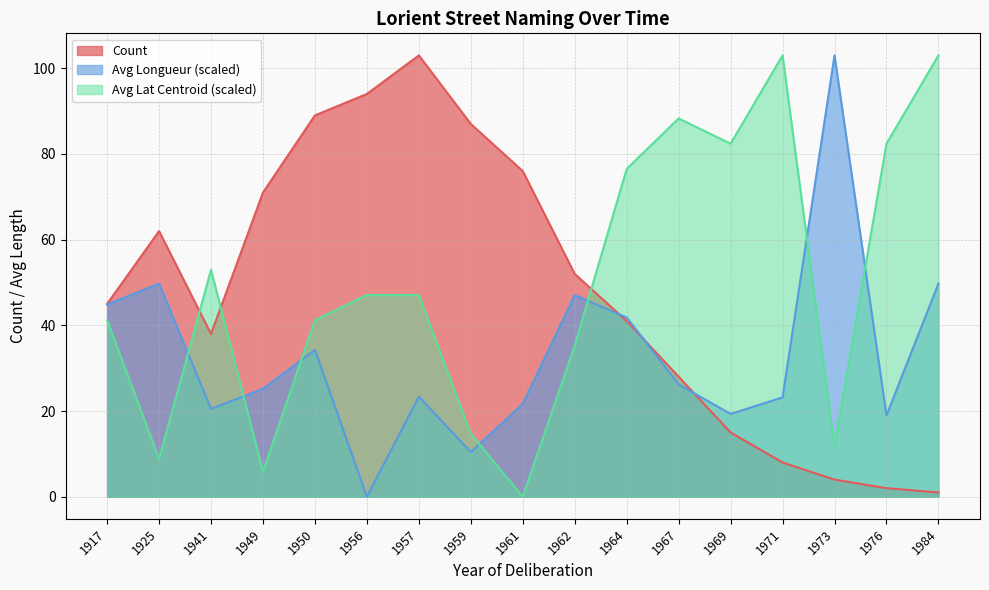

How many lines are shown in the chart?

3